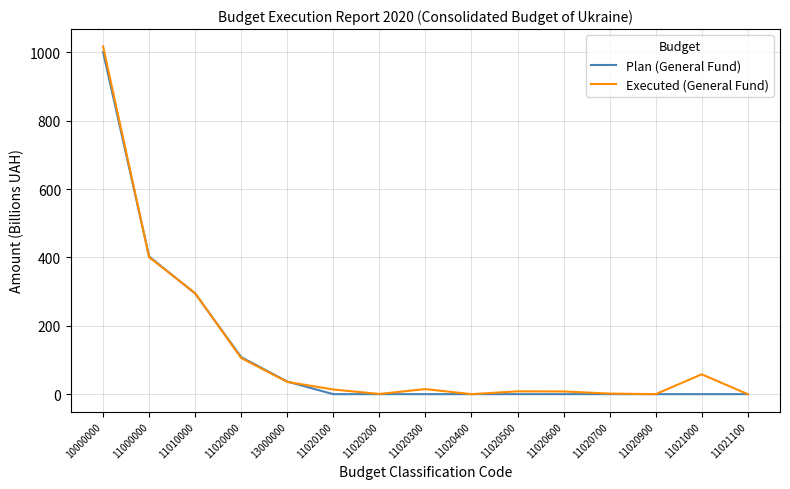

What is the spread (max minus min) of values at 10000000?

16.4